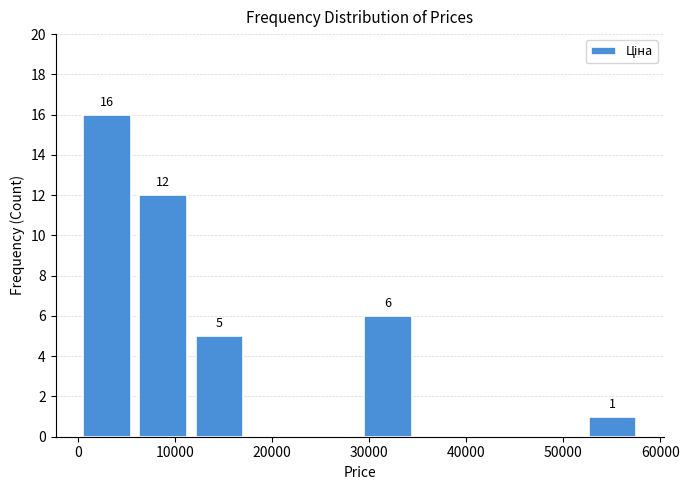

Over which range of the x-axis is the bar tallest?

1000 to 6000